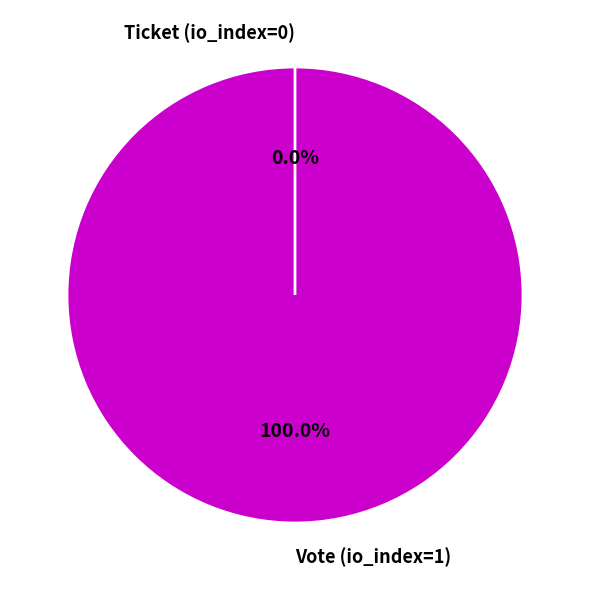

True or false: Ticket (io_index=0) accounts for 1% of the total.

False